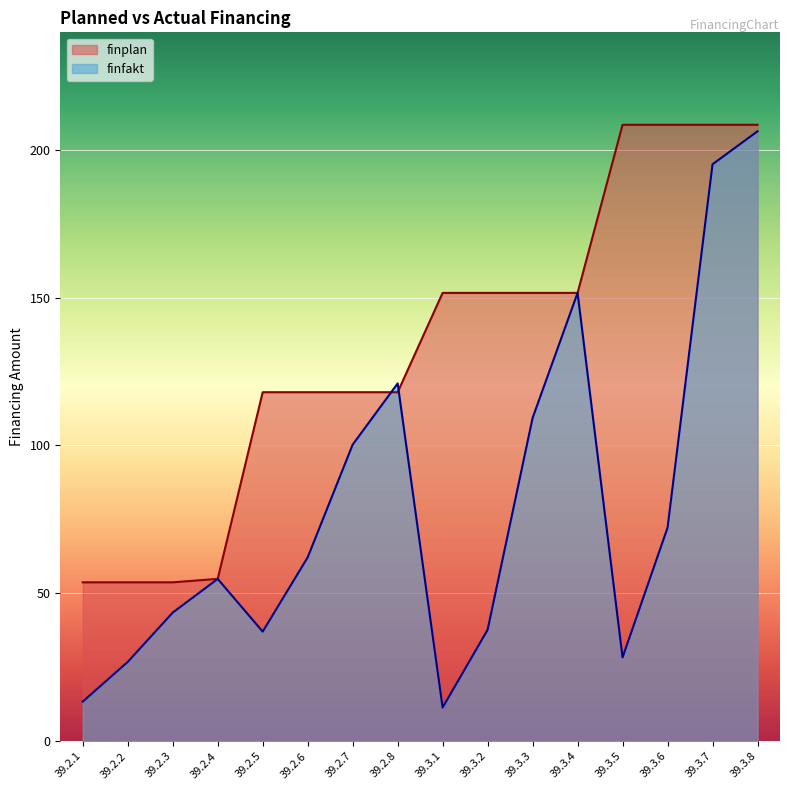

Reading right to left, what are all the values shown in this chart?

finplan: 208.4	208.4	208.4	208.4	151.6	151.6	151.6	151.6	118.0	118.0	118.0	118.0	54.9	53.7	53.7	53.7
finfakt: 206.2	195.1	72.2	28.3	151.6	109.3	37.7	11.4	121.0	100.3	62.2	37.1	54.9	43.5	26.8	13.4